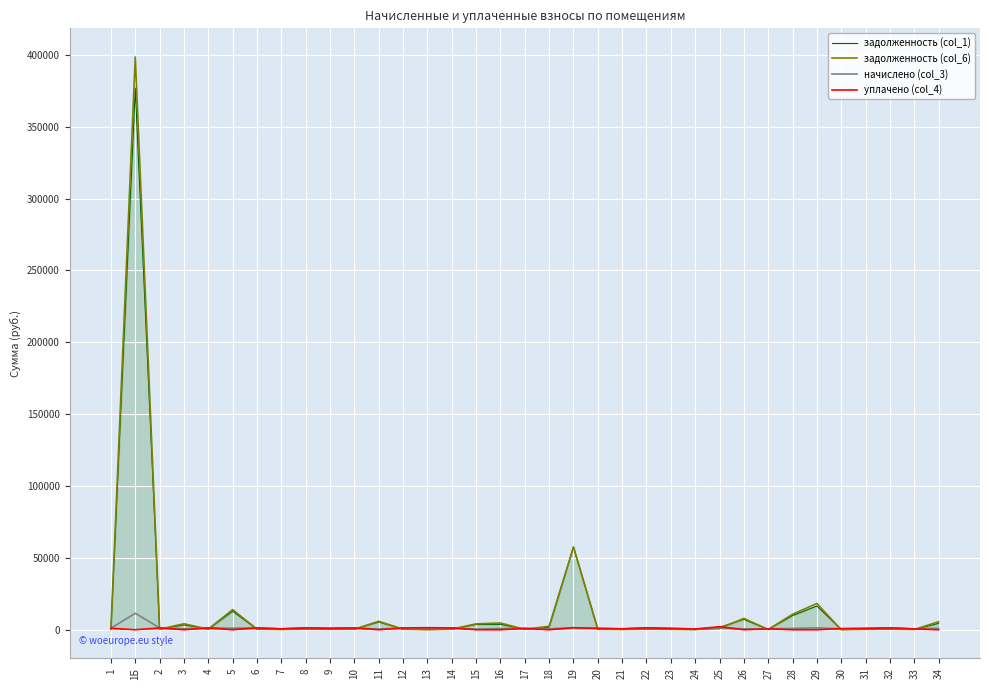

Which series has the largest range (max minus min)?

задолженность (col_6)